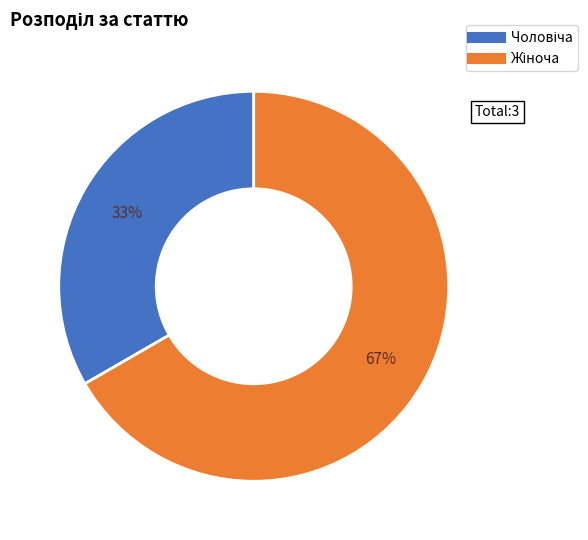

How many segments does this pie chart have?

2